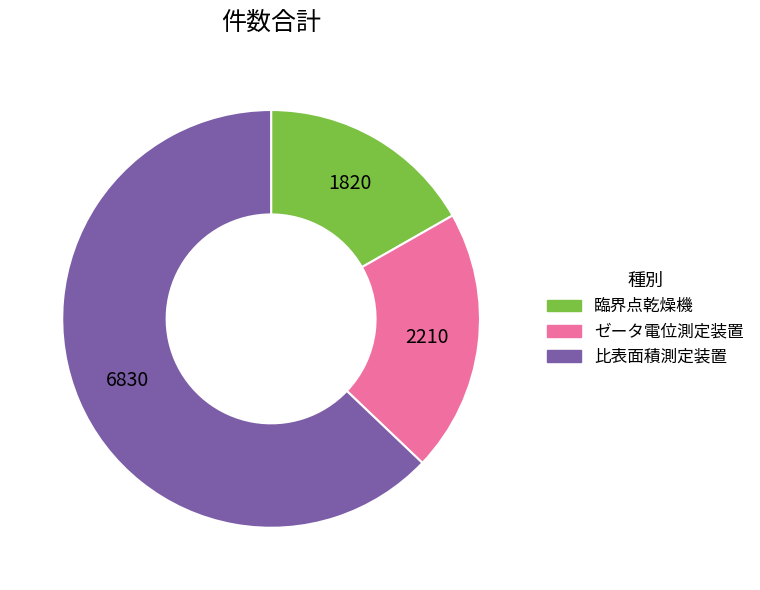

The 臨界点乾燥機 slice represents 10% of the pie. True or false?

False